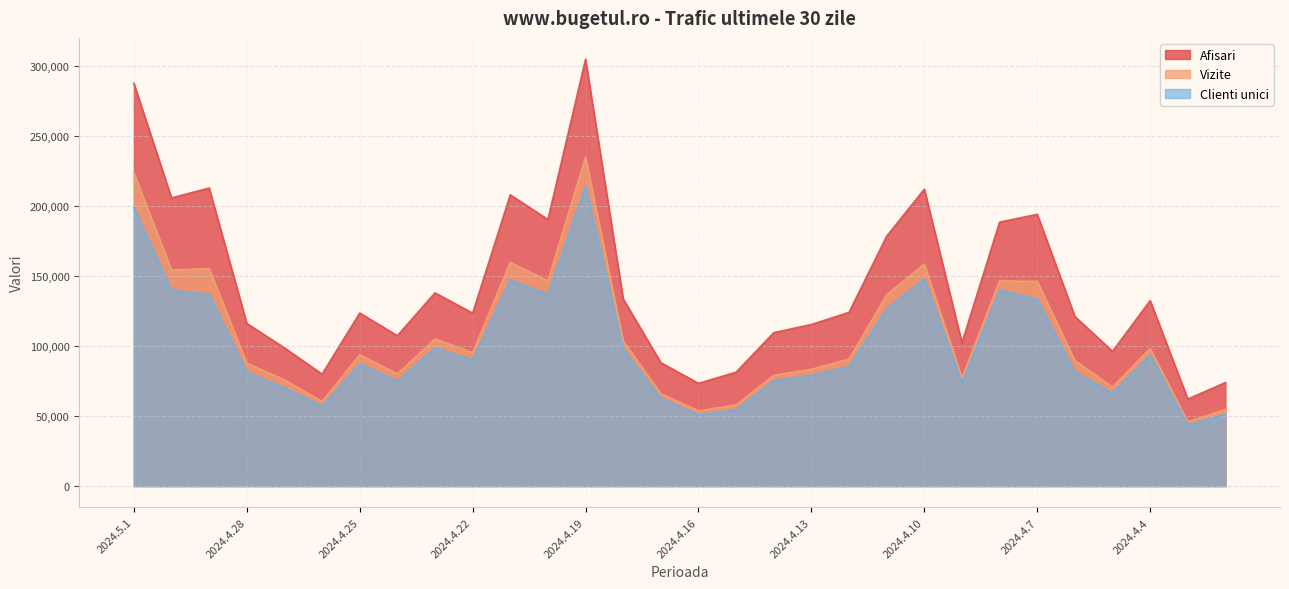

Reading right to left, list all the values displayed in this chart.

Afisari: 73936	62136	132484	96260	121144	194113	188546	102375	212064	178515	124100	115419	109587	81353	73370	88163	133698	304902	190373	208091	123513	138048	107407	123600	79971	98726	116197	212896	205847	287709
Vizite: 54697	45915	98249	70722	89603	146159	146643	77223	158607	136660	90753	83407	79126	57952	53737	66021	103682	234959	146626	159833	95325	105080	80137	93817	60403	75906	87784	155446	154318	223841
Clienti unici: 51364	43470	93615	66460	81329	133359	140137	73762	147874	126543	85389	79097	75379	54519	50652	62630	97831	214117	136903	147116	90116	98562	75105	87191	57116	70139	81342	137066	139827	198940